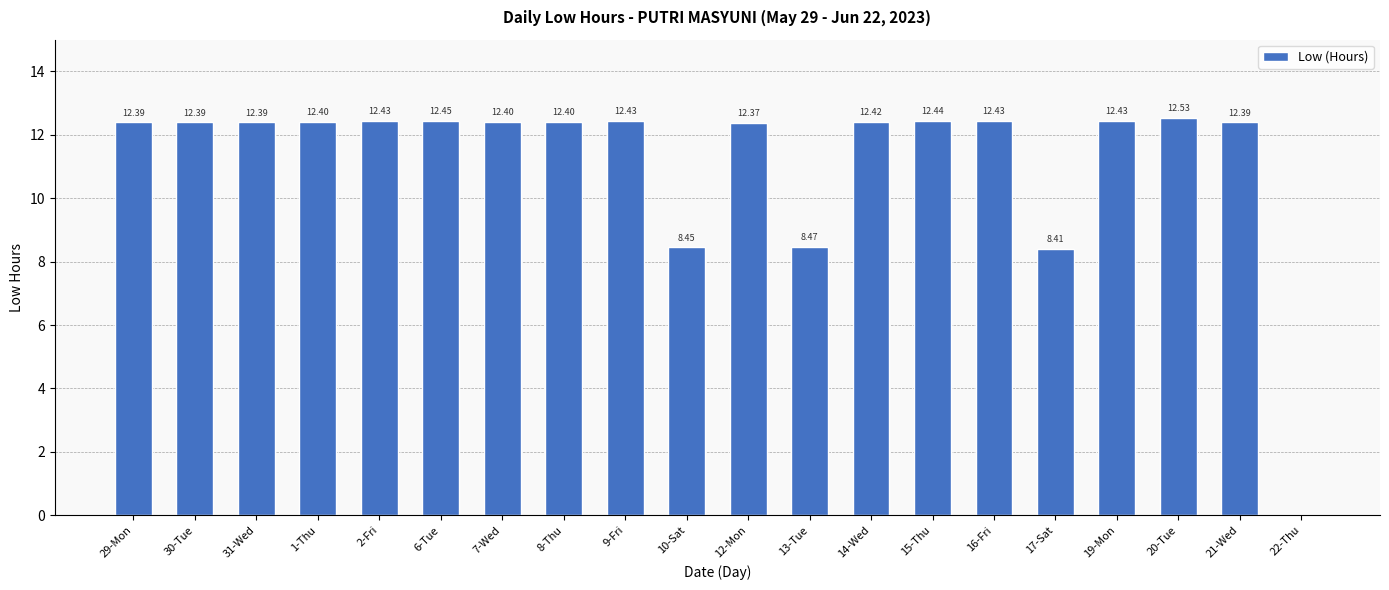

Between 13-Tue and 19-Mon, which is larger?

19-Mon